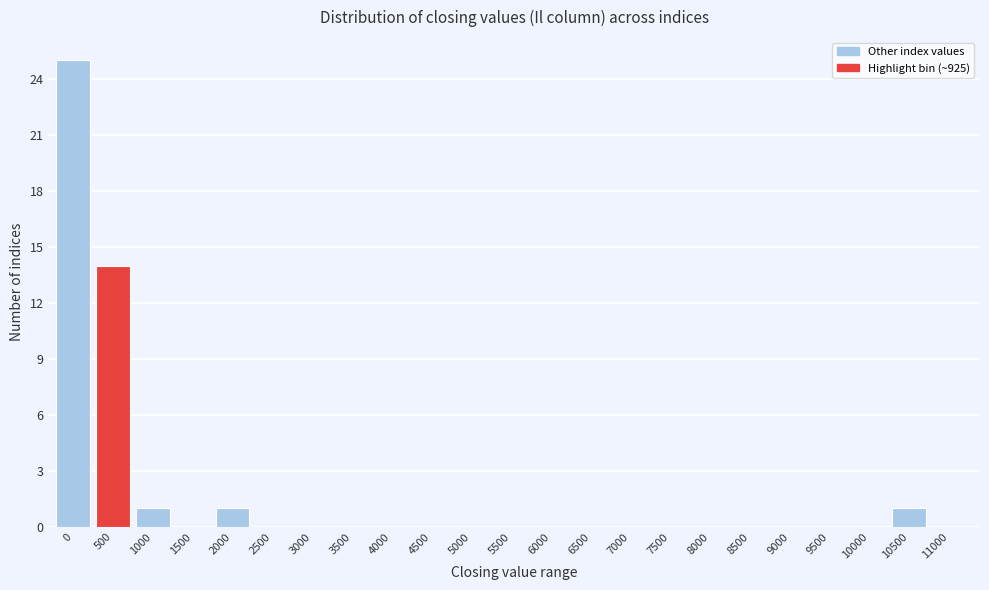

Reading right to left, list all the values displayed in this chart.

11000=0	10500=1	10000=0	9500=0	9000=0	8500=0	8000=0	7500=0	7000=0	6500=0	6000=0	5500=0	5000=0	4500=0	4000=0	3500=0	3000=0	2500=0	2000=1	1500=0	1000=1	500=14	0=25